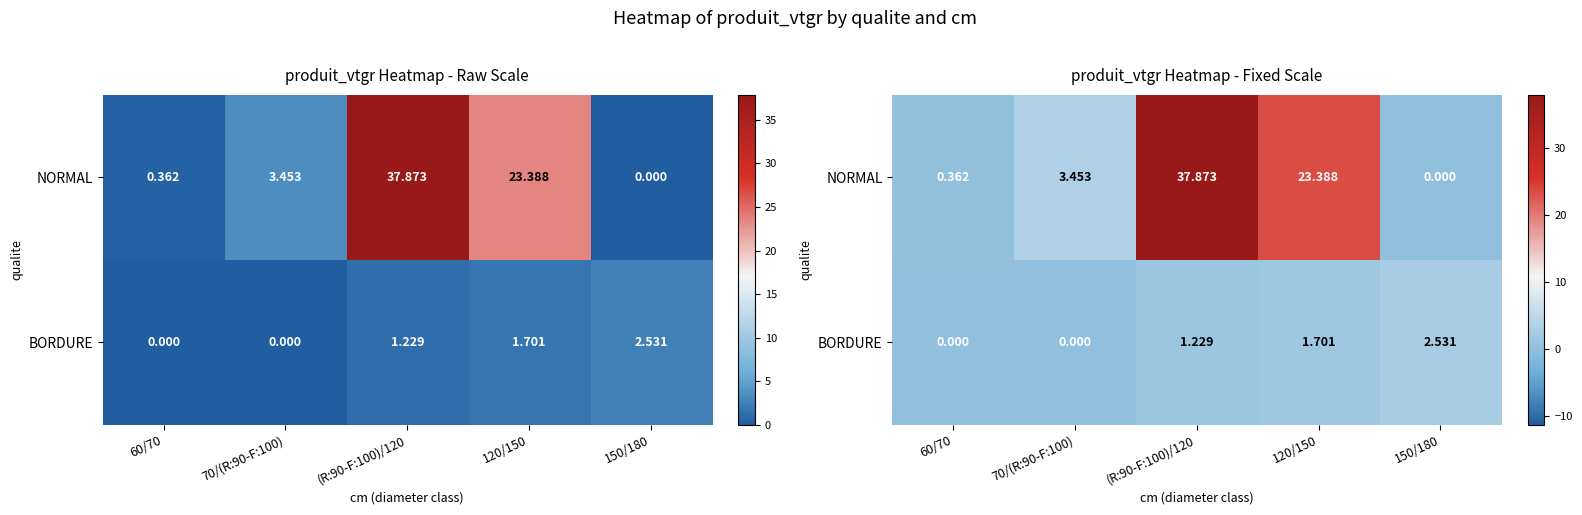

Rank the categories by BORDURE value from highest to lowest.

150/180, 120/150, (R:90-F:100)/120, 60/70, 70/(R:90-F:100)